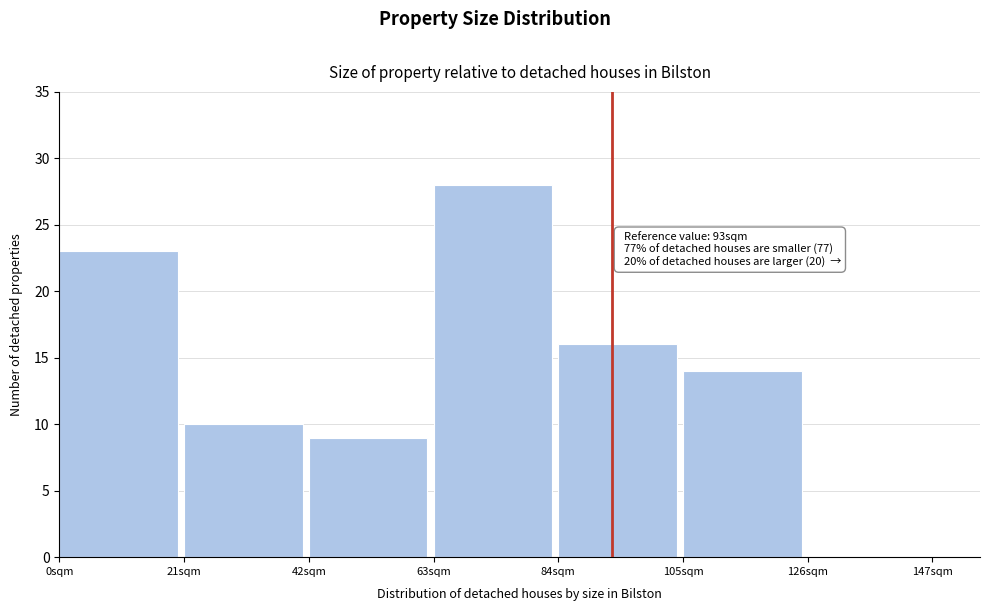

Which range on the x-axis has the tallest bar?

63 to 84